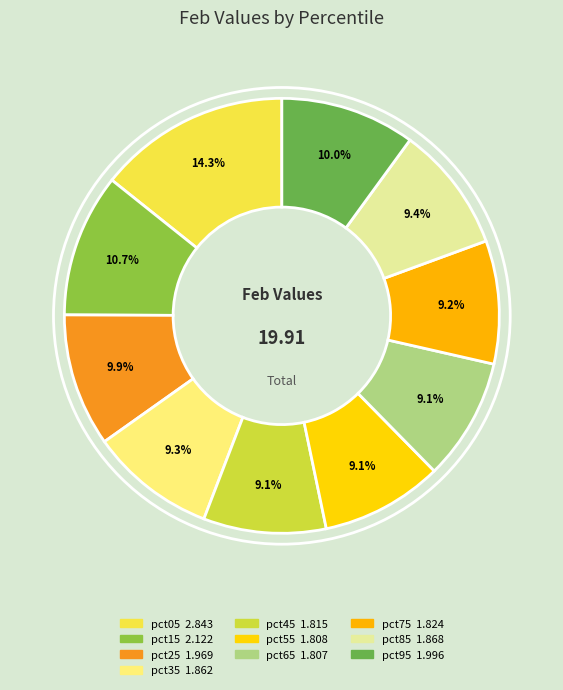

To the nearest percent, what is the difference between the largest and smallest slice percentages?

5%